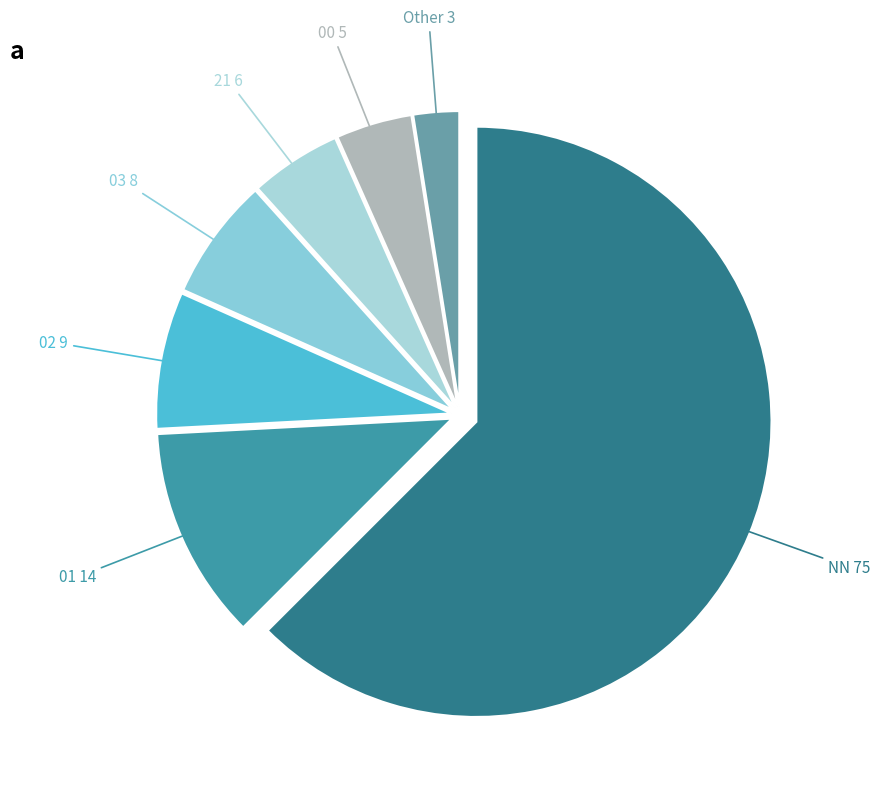

Is the sum of NN and 01 greater than half?

Yes